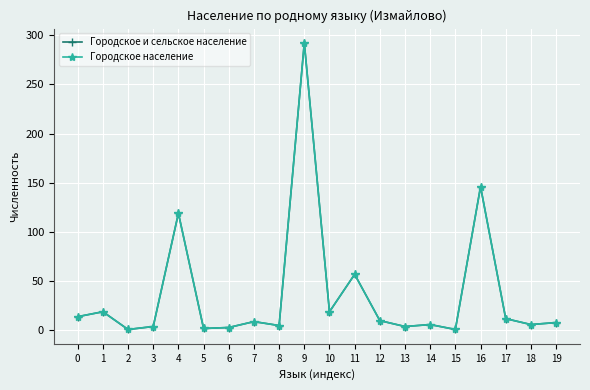

Is this an area chart (filled region under the line)?

No